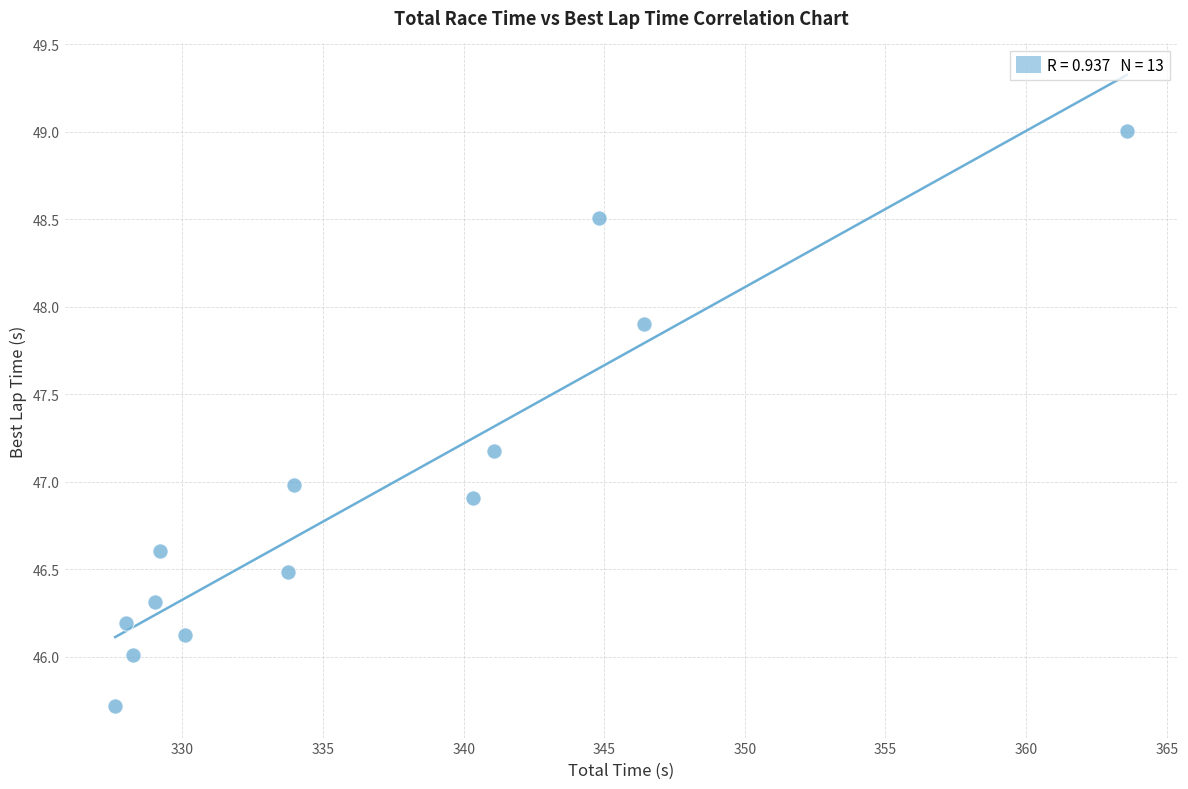

What is the range of Y values (max minus min)?

3.3